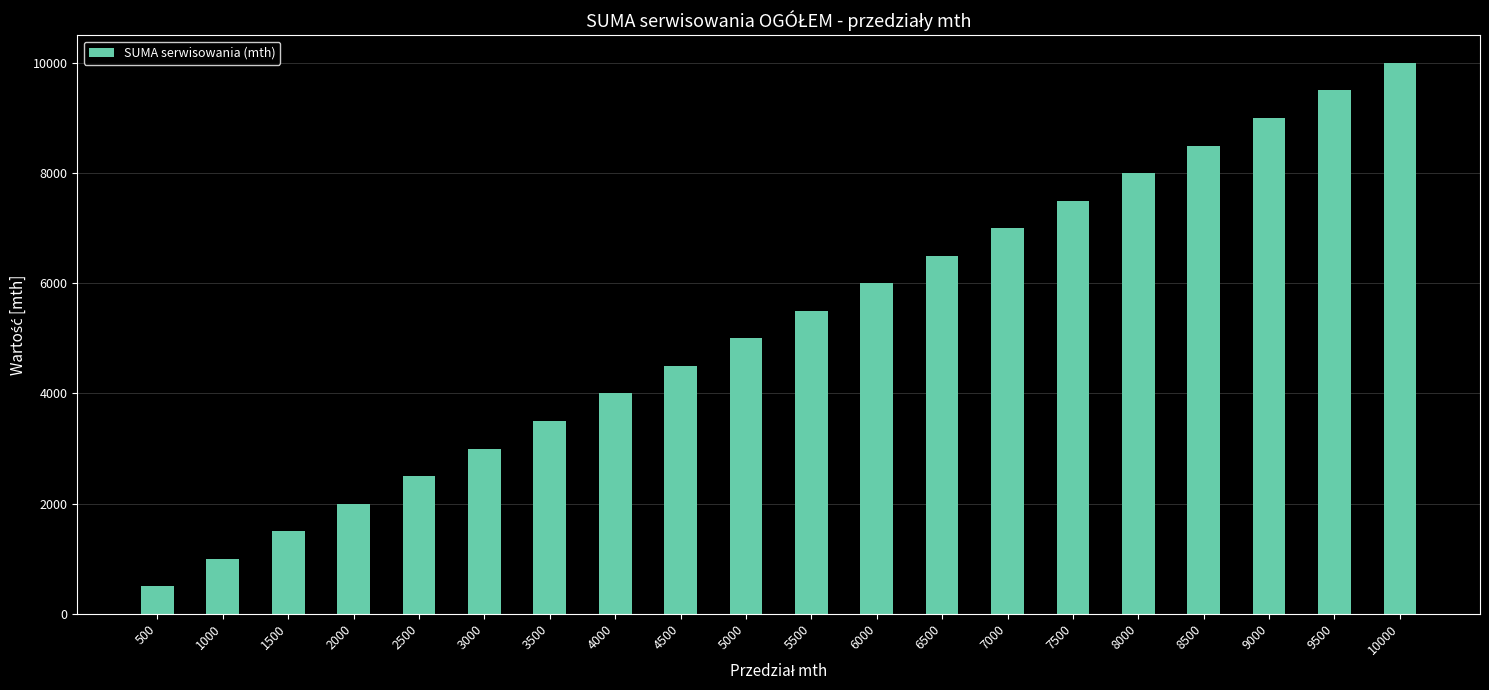

Rank the categories by value from highest to lowest.

10000, 9500, 9000, 8500, 8000, 7500, 7000, 6500, 6000, 5500, 5000, 4500, 4000, 3500, 3000, 2500, 2000, 1500, 1000, 500